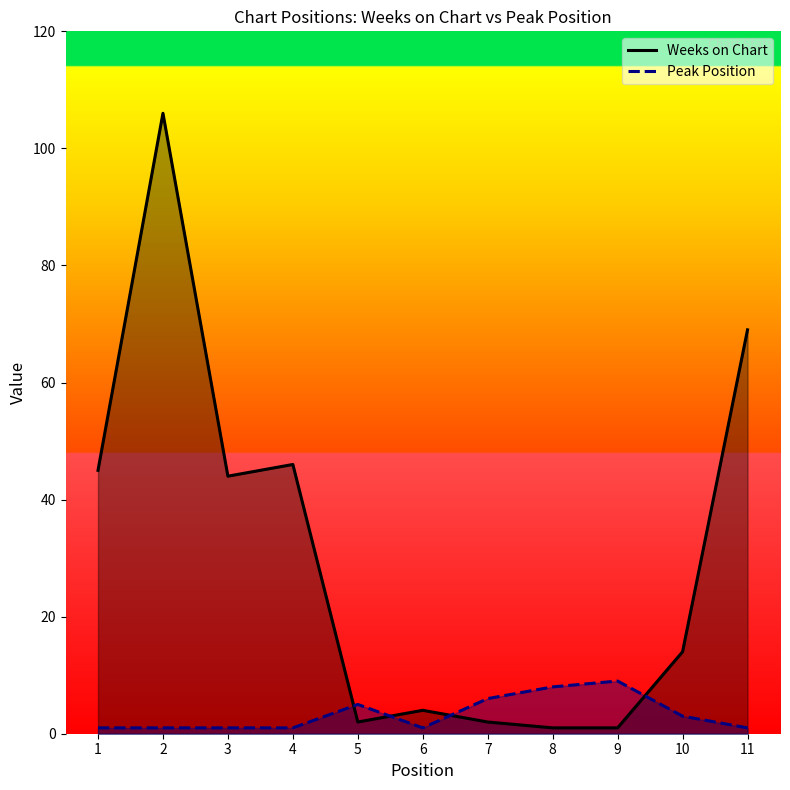

What is the difference between the maximum and second lowest values in the Weeks on Chart series?

105